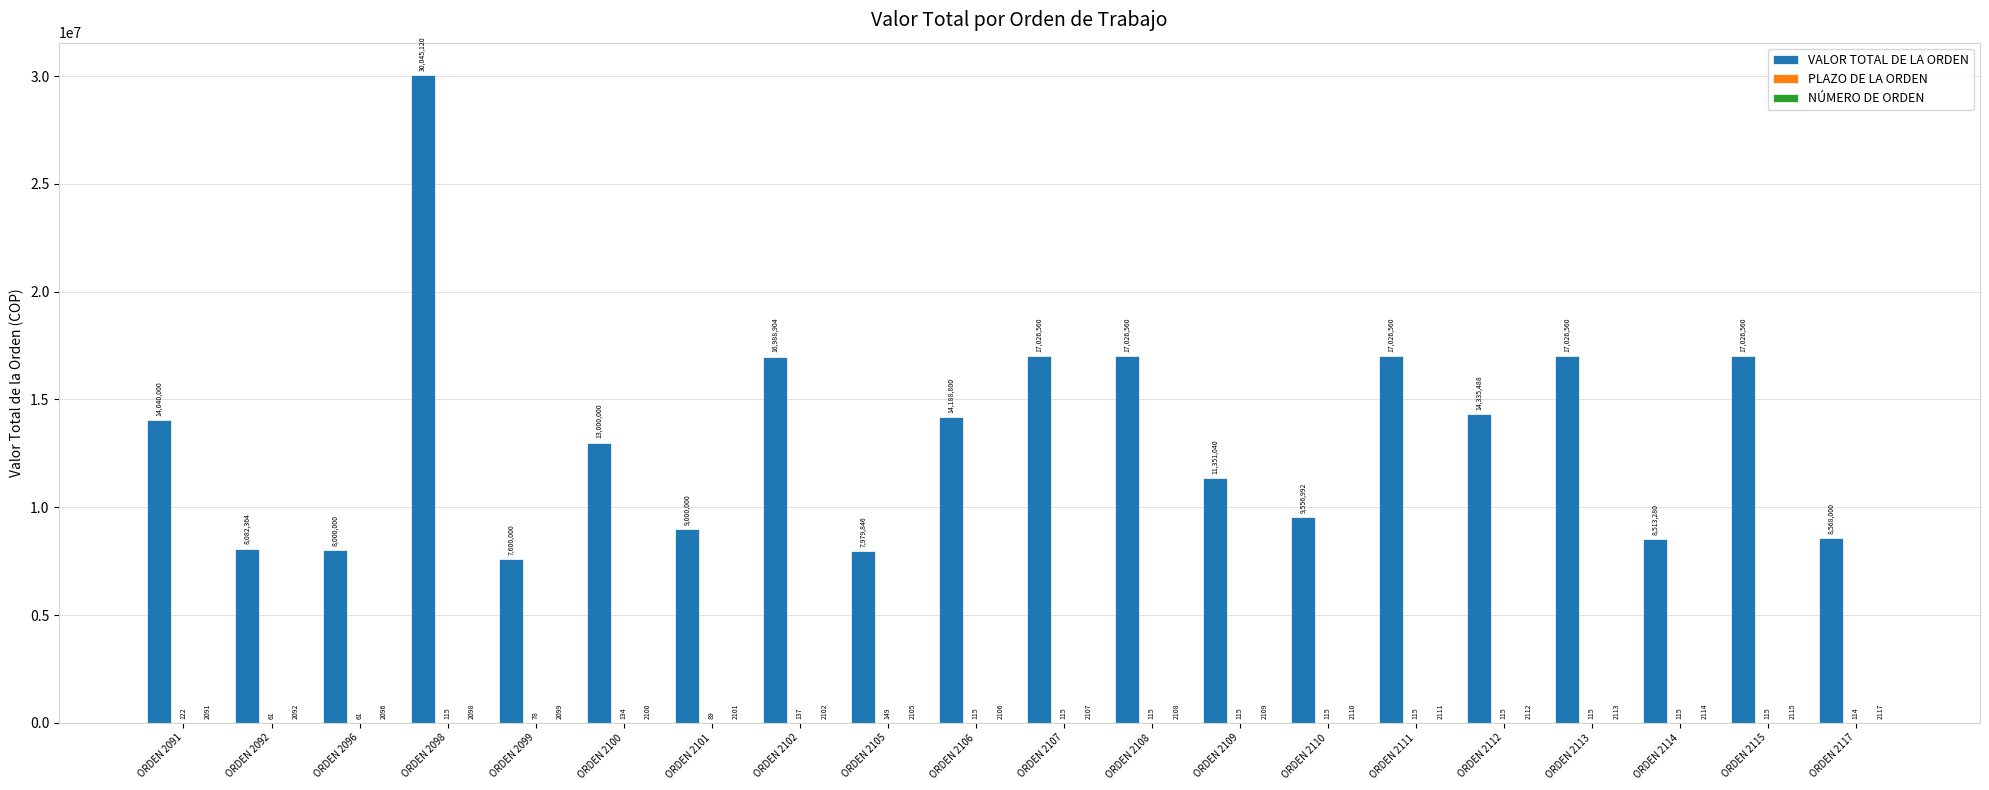

The value of VALOR TOTAL DE LA ORDEN at ORDEN 2112 is 14335488. True or false?

True